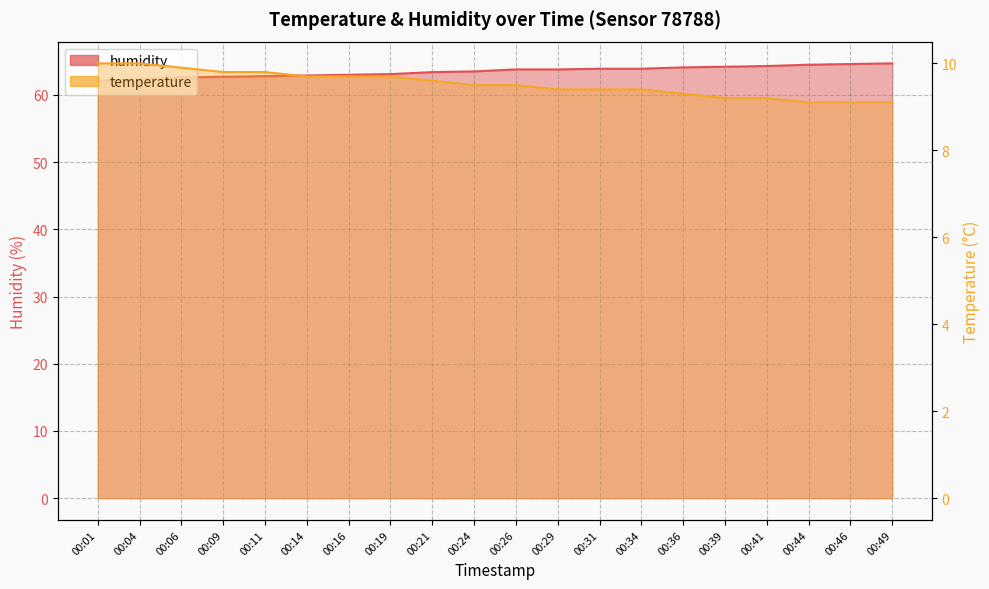

At 00:34, list the series in order from largest to smallest.

humidity, temperature